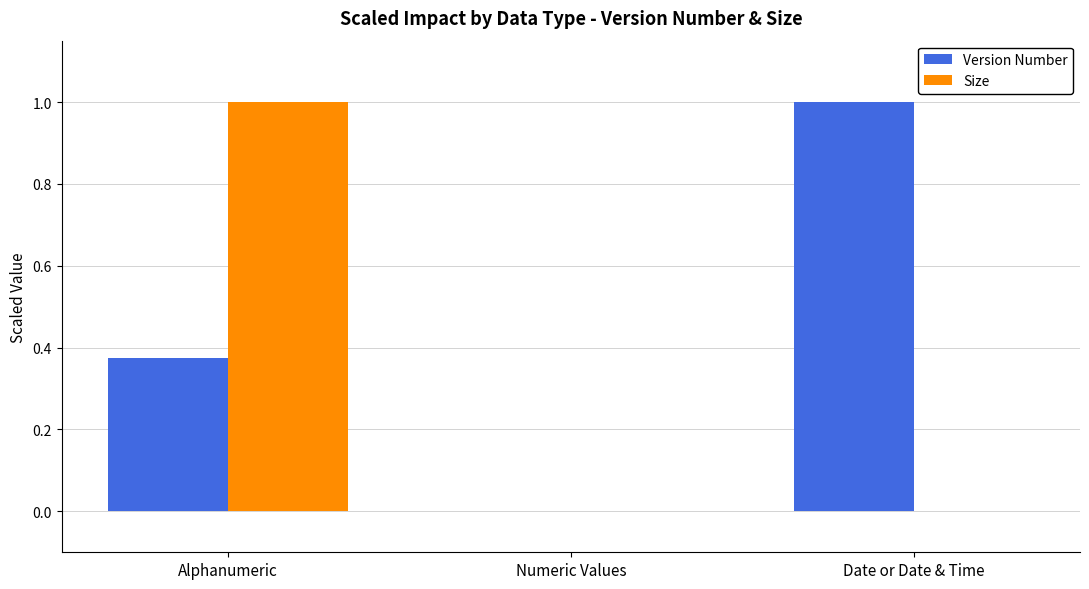

How many distinct data groups are displayed?

2